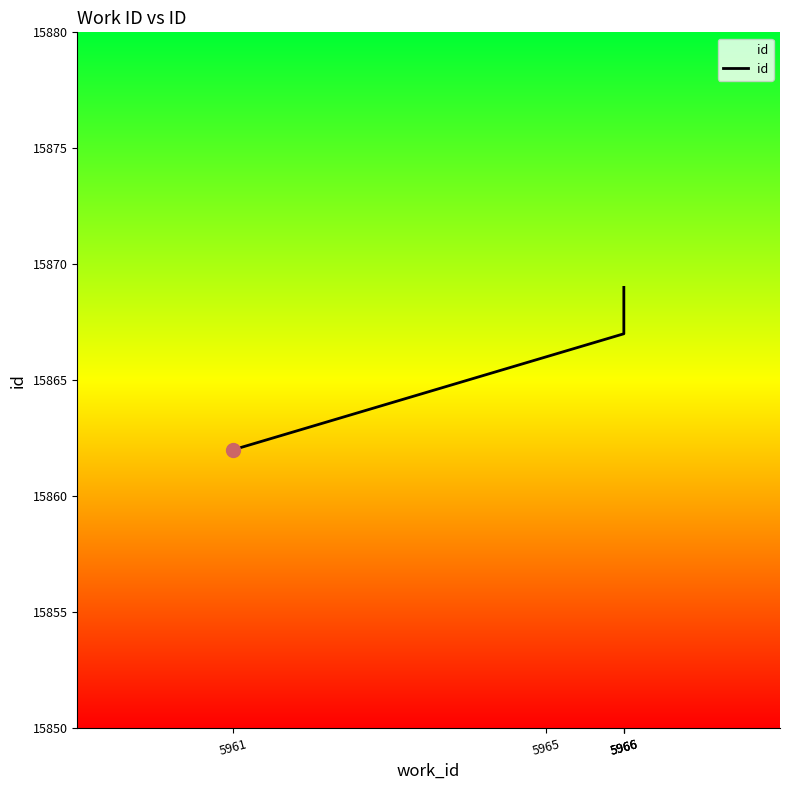

Rank the categories by value from highest to lowest.

5966, 5966, 5966, 5965, 5961